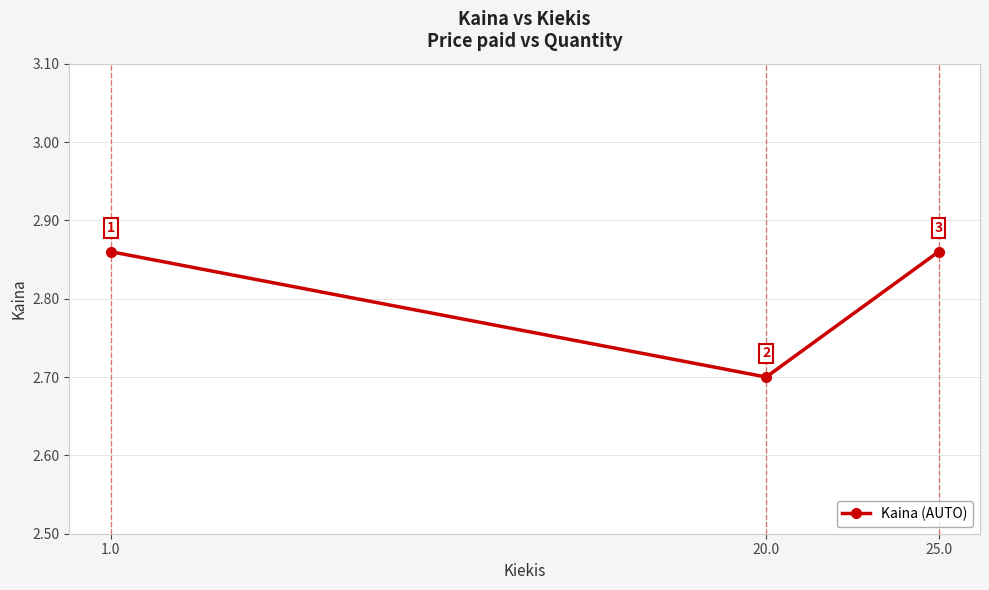

What is the difference between the maximum and minimum values?

0.2